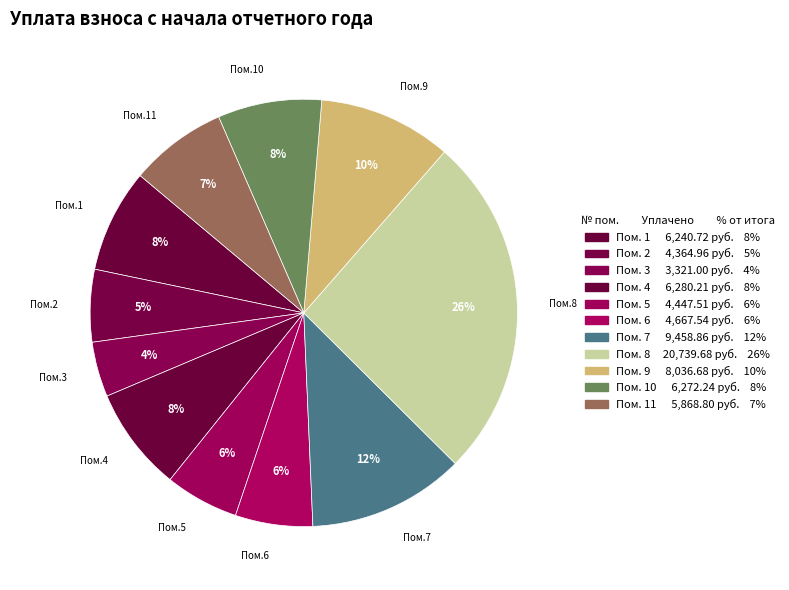

Count the number of slices in the pie.

11